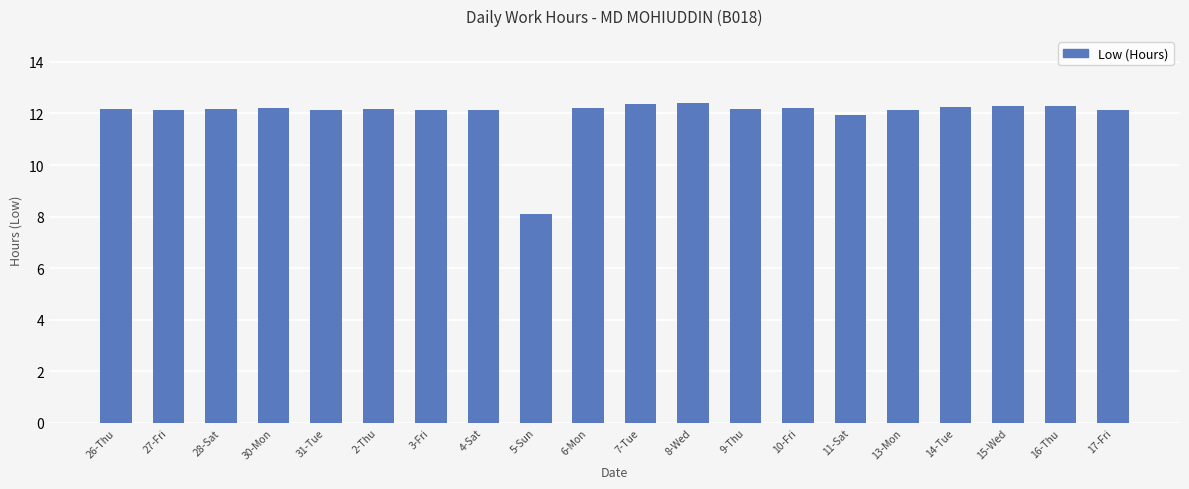

Read the value at 4-Sat.

12.1